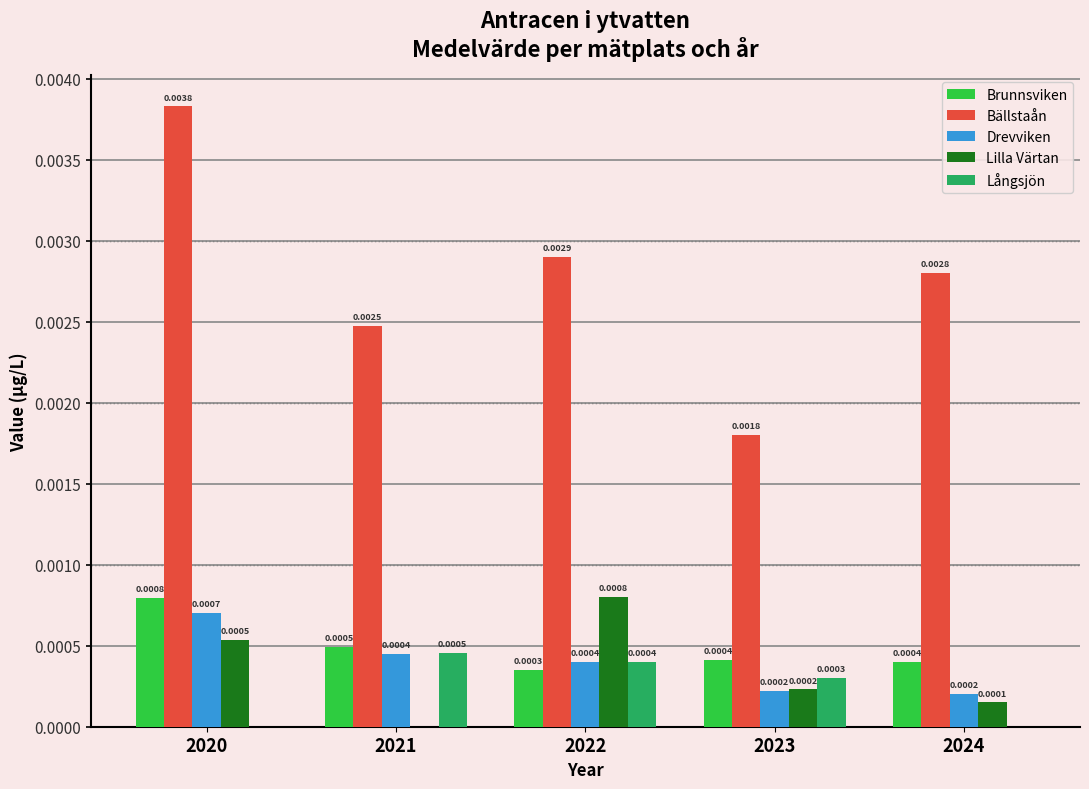

At which category is the sum across all series the highest?

2020